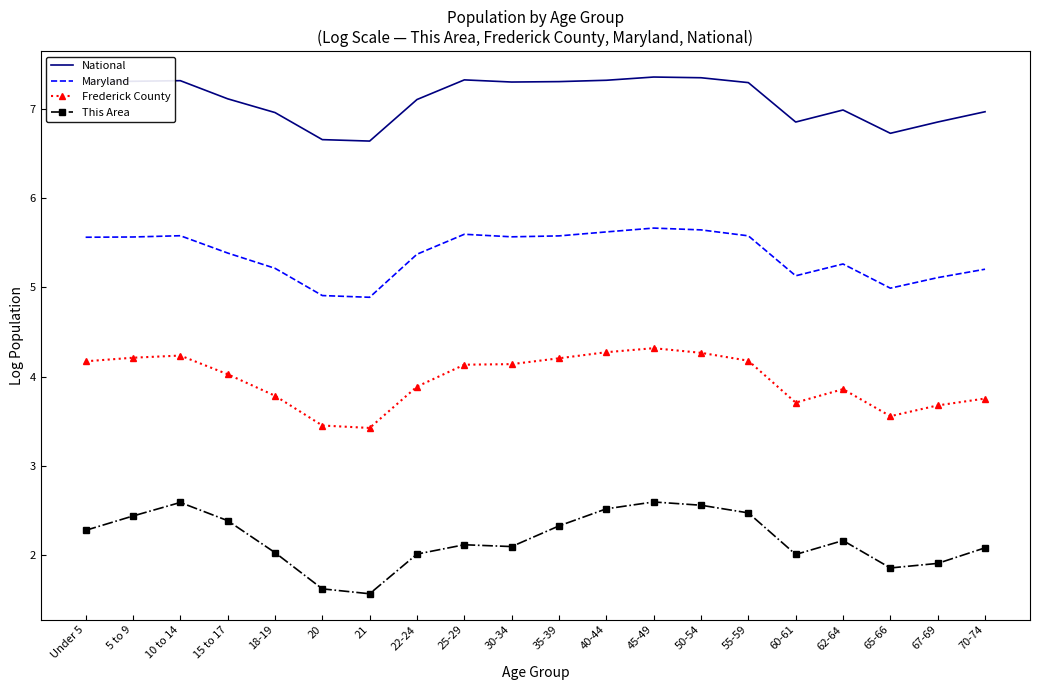

What are all the series names shown in the legend?

National, Maryland, Frederick County, This Area